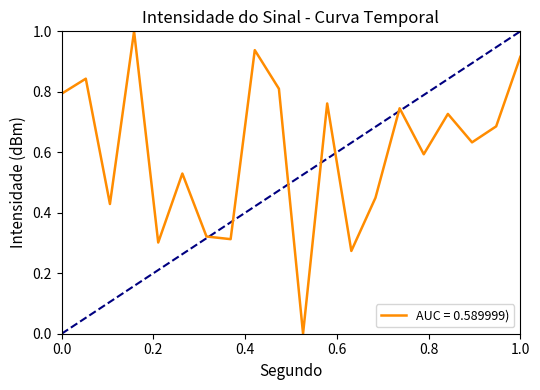

What is the maximum value shown in the chart?

1.0